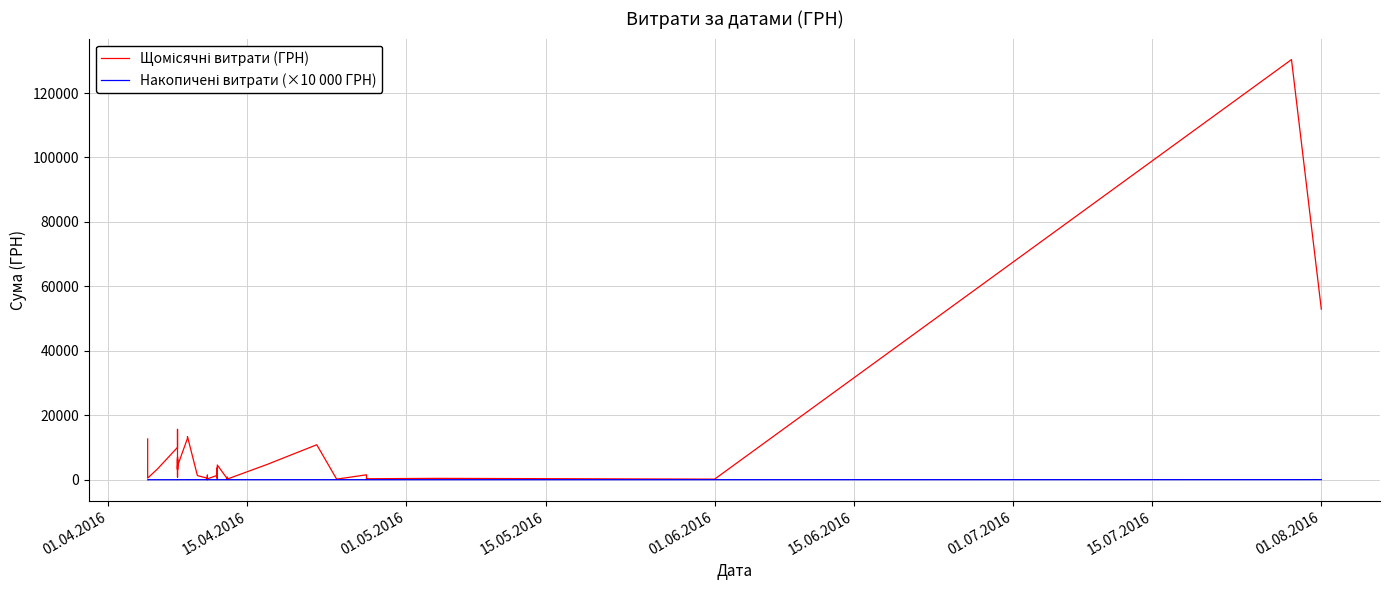

What is the sum of all Накопичені витрати (×10 000 ГРН) values?

423.3